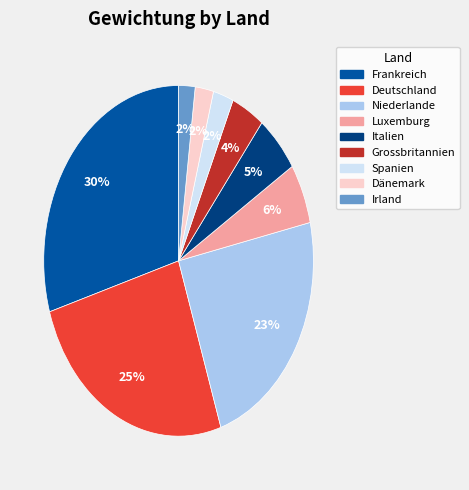

Is it true that Dänemark is 2% of the pie?

True